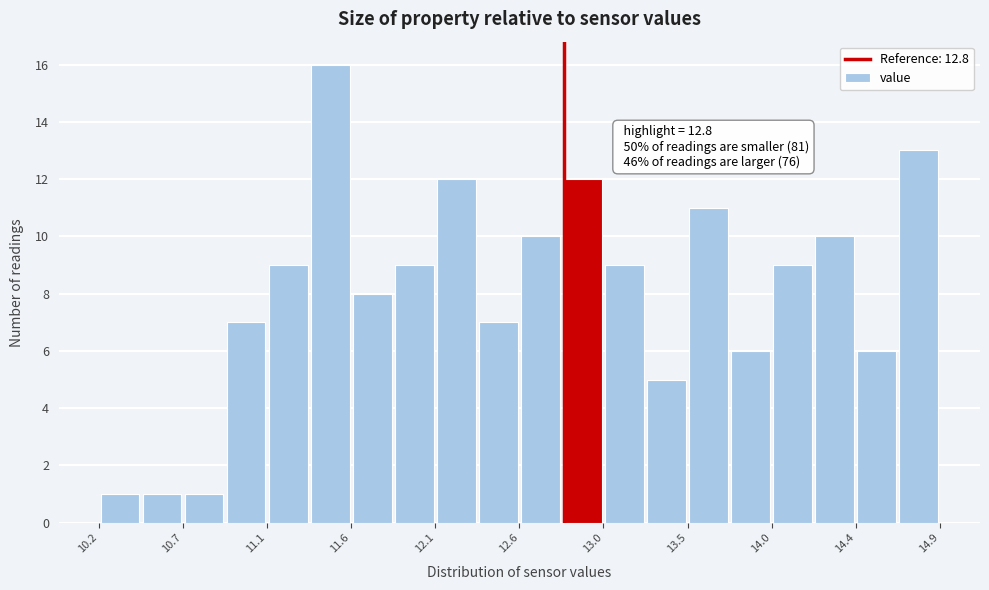

Over which range of the x-axis is the bar tallest?

11.375 to 11.610